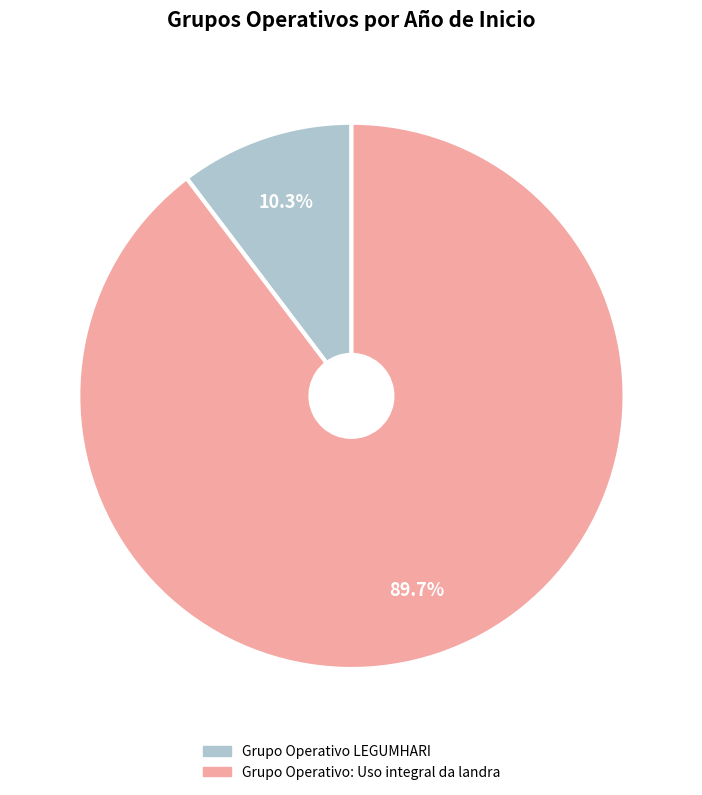

Which category has the smallest portion of the pie?

Grupo Operativo LEGUMHARI